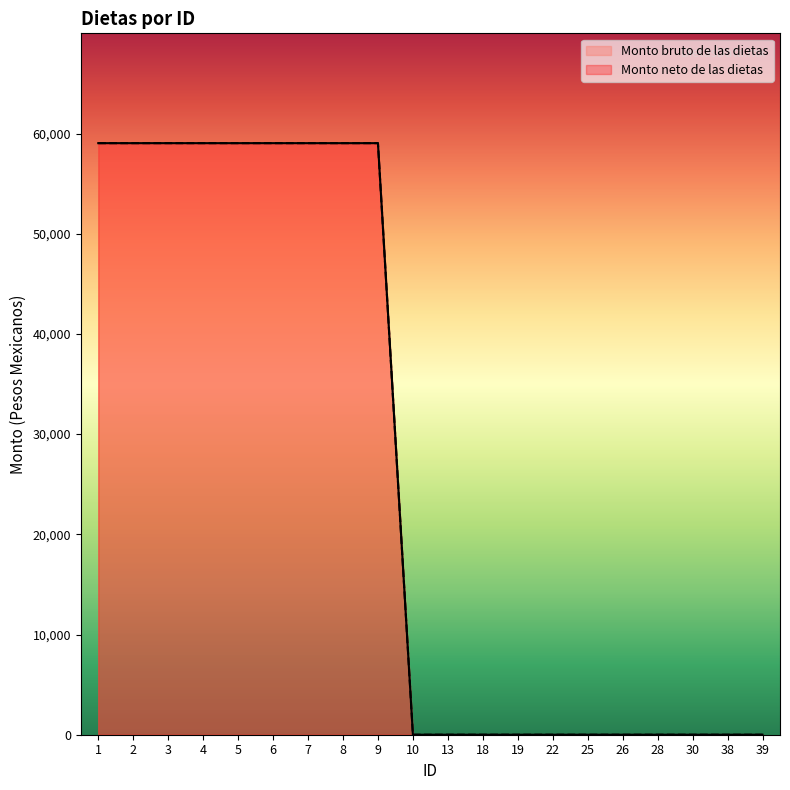

True or false: Monto bruto de las dietas has more than 1 interior local peaks.

False